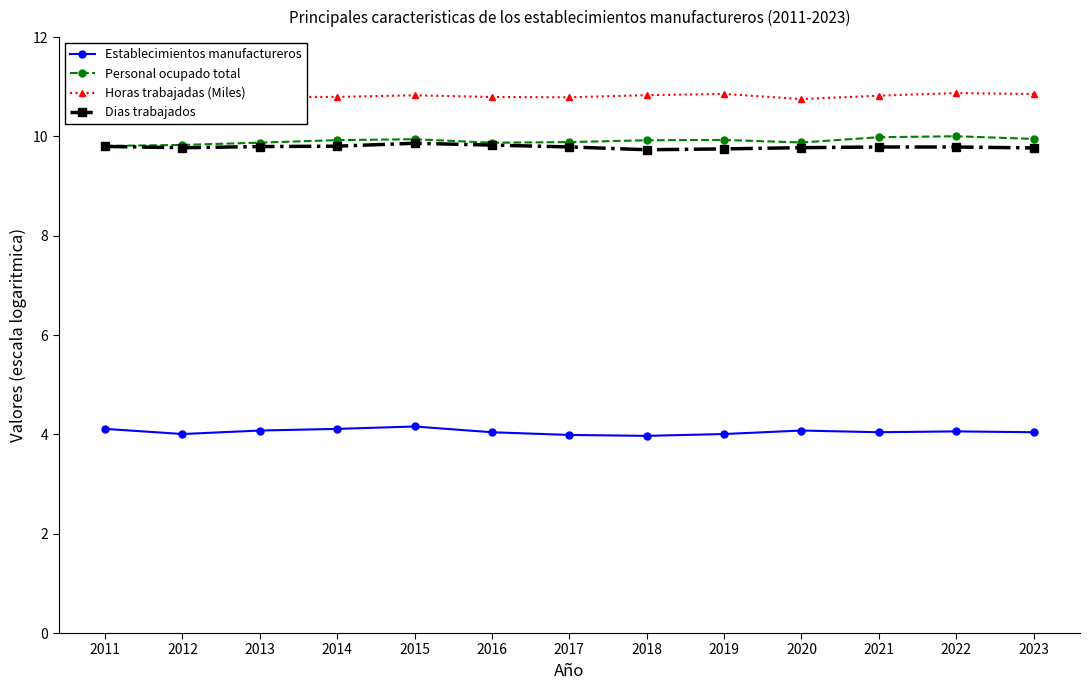

True or false: Personal ocupado total has more than 2 points higher than both neighbors.

True